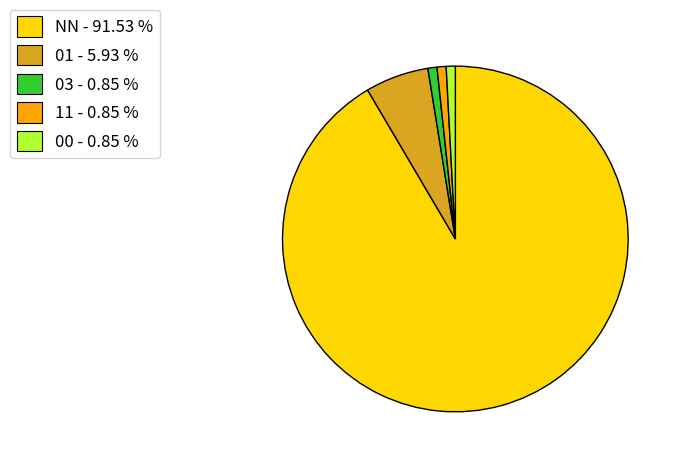

Is the sum of 03 - 0.85 % and 00 - 0.85 % greater than half?

No